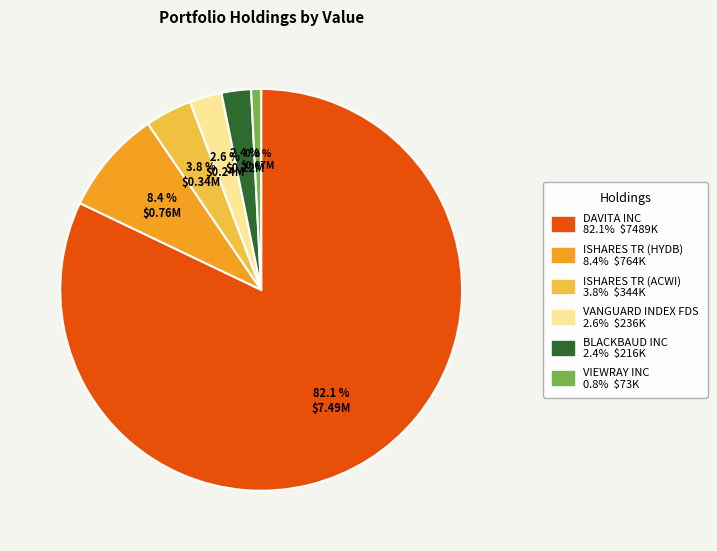

The VANGUARD INDEX FDS slice represents 3% of the pie. True or false?

True